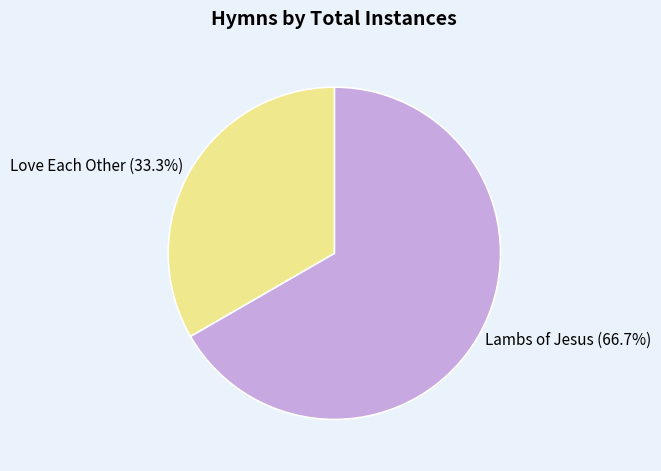

To the nearest percent, what portion does Lambs of Jesus represent?

67%